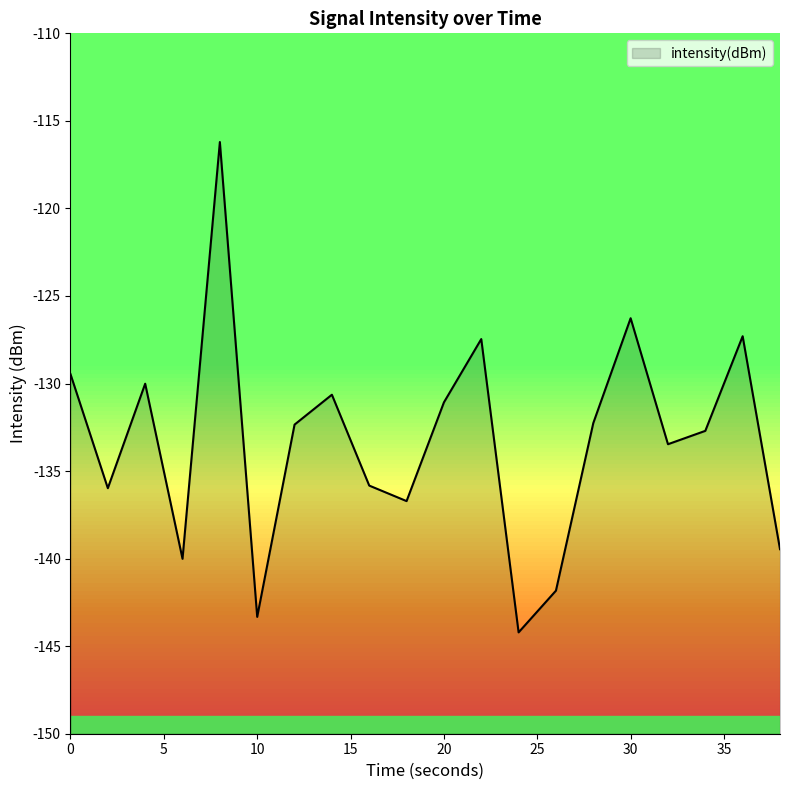

How many data points are less than -132?

12